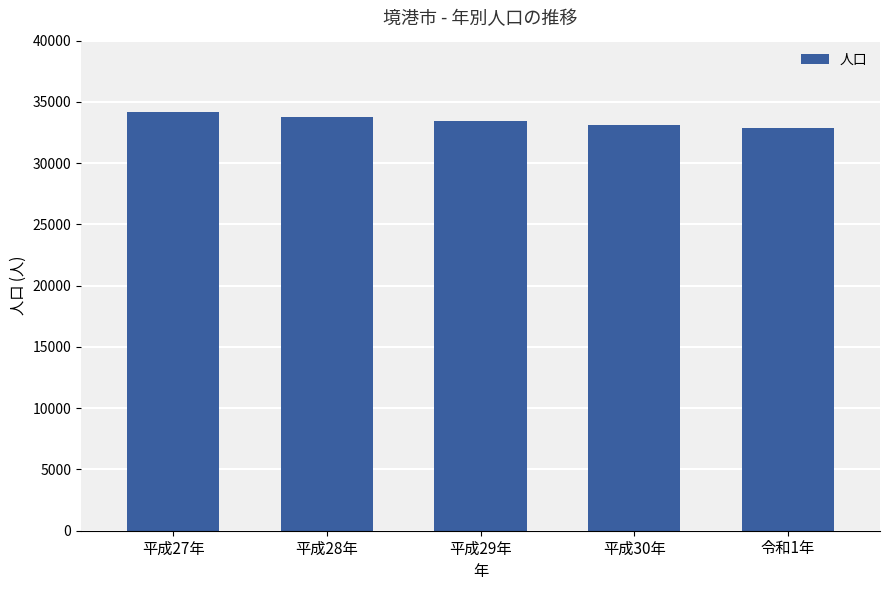

What is the maximum value shown in the chart?

34174